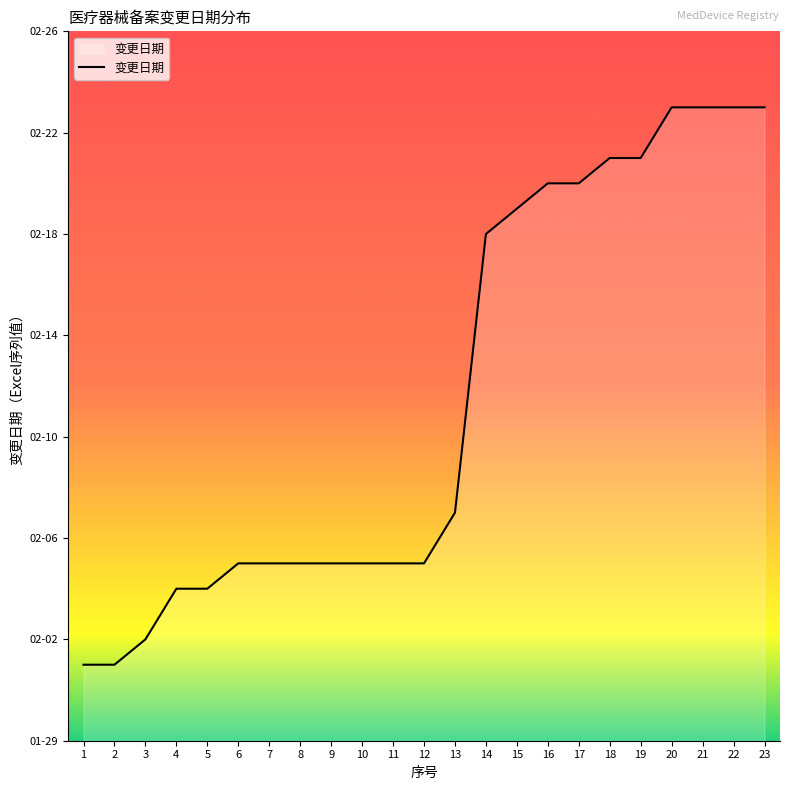

What is the sum of all values?

1042671